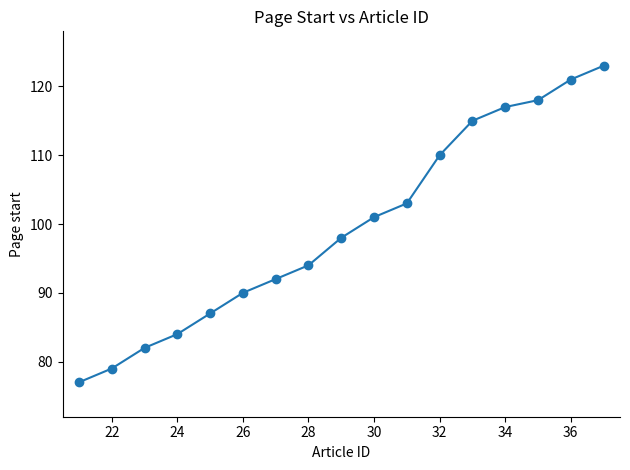

What is the difference between the second highest and minimum values?

44